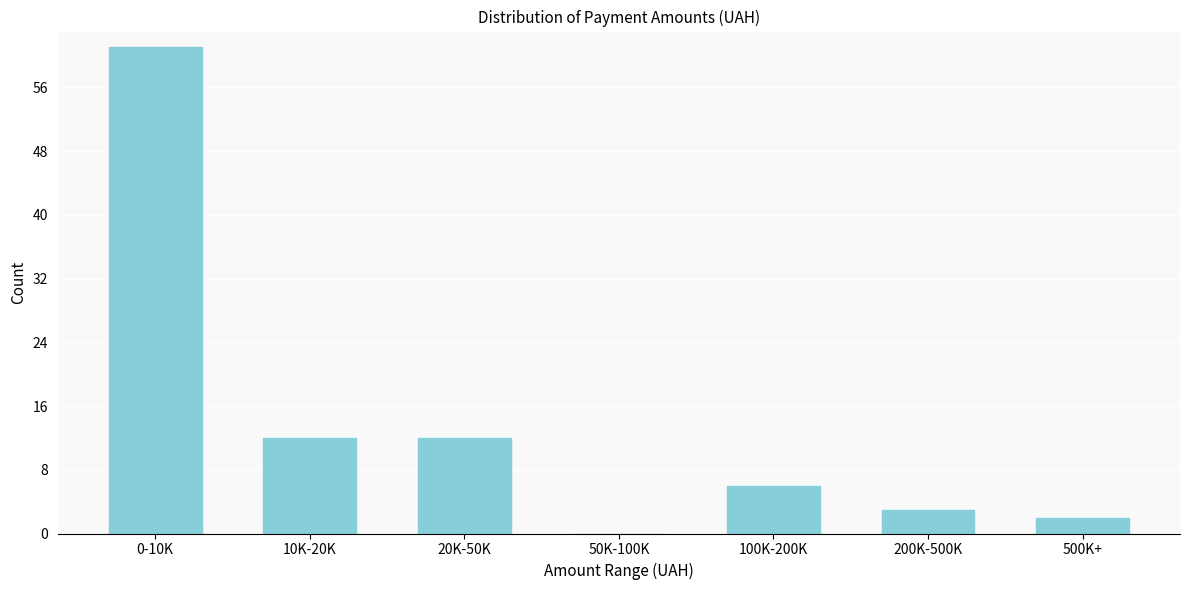

Reading left to right, list all the values displayed in this chart.

0-10K=61	10K-20K=12	20K-50K=12	50K-100K=0	100K-200K=6	200K-500K=3	500K+=2